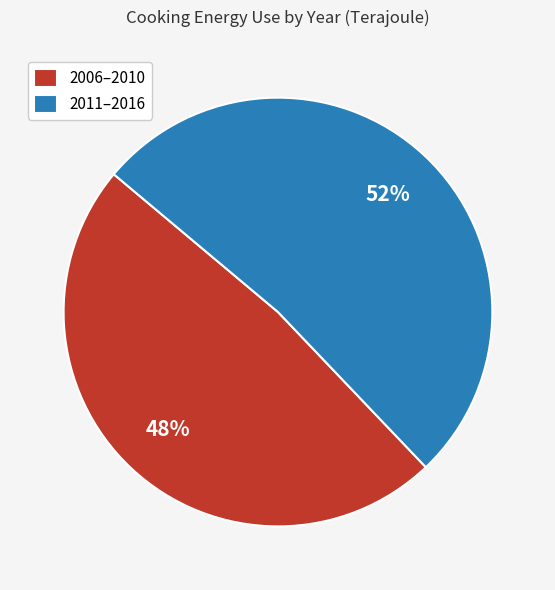

To the nearest percent, what portion does 2011–2016 represent?

52%